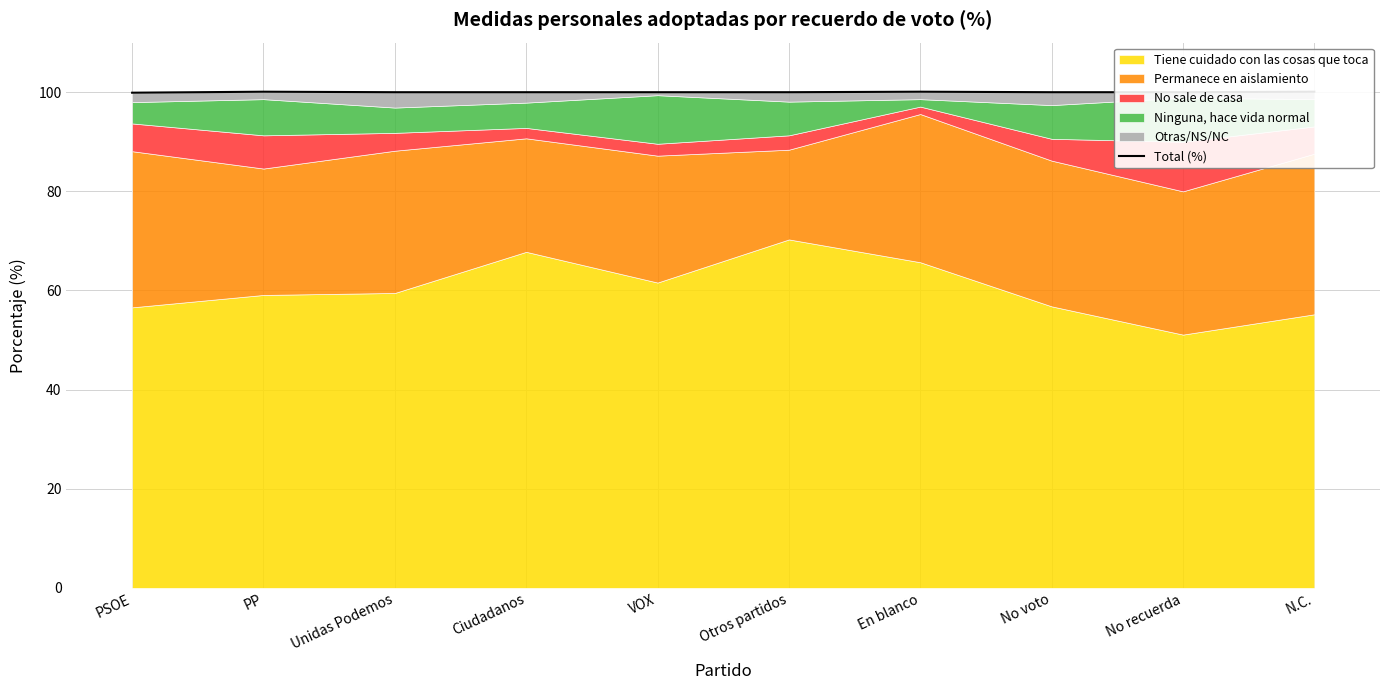

How many interior local peaks (higher than both neighbors) does the data have?

2